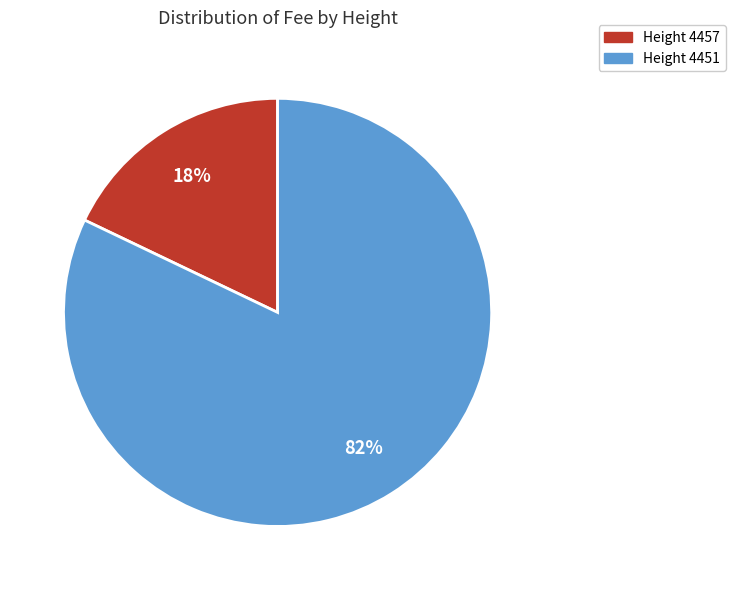

Count the number of slices in the pie.

2